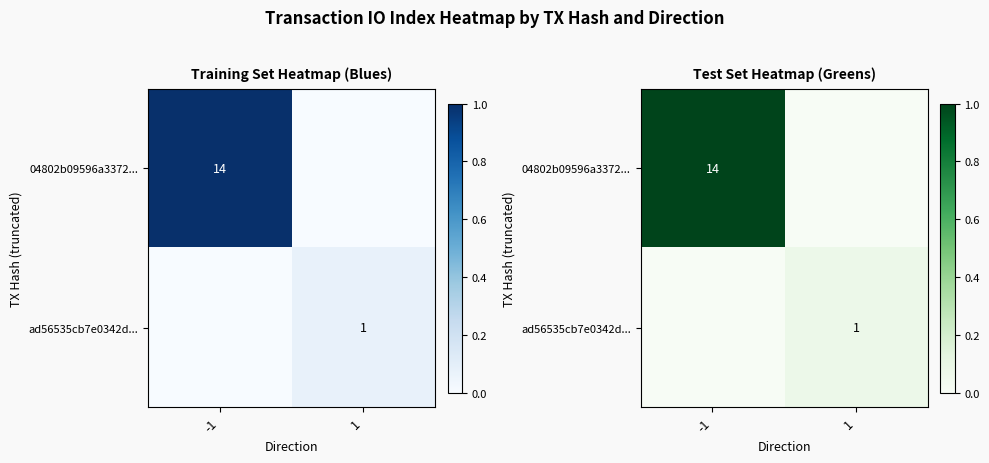

How many series are shown in this chart?

2